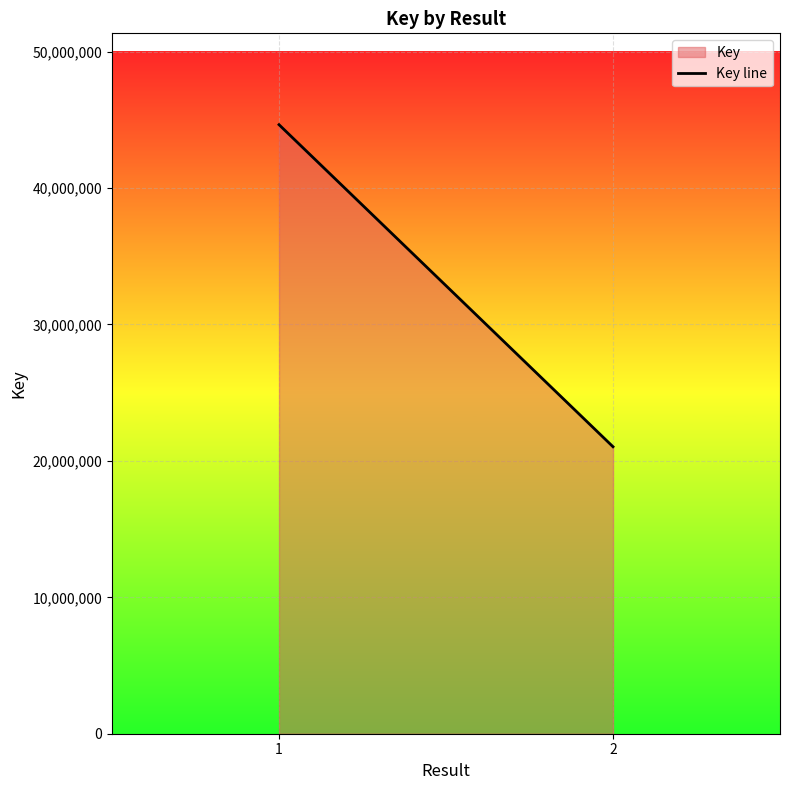

The value at 2 is 9921633. True or false?

False